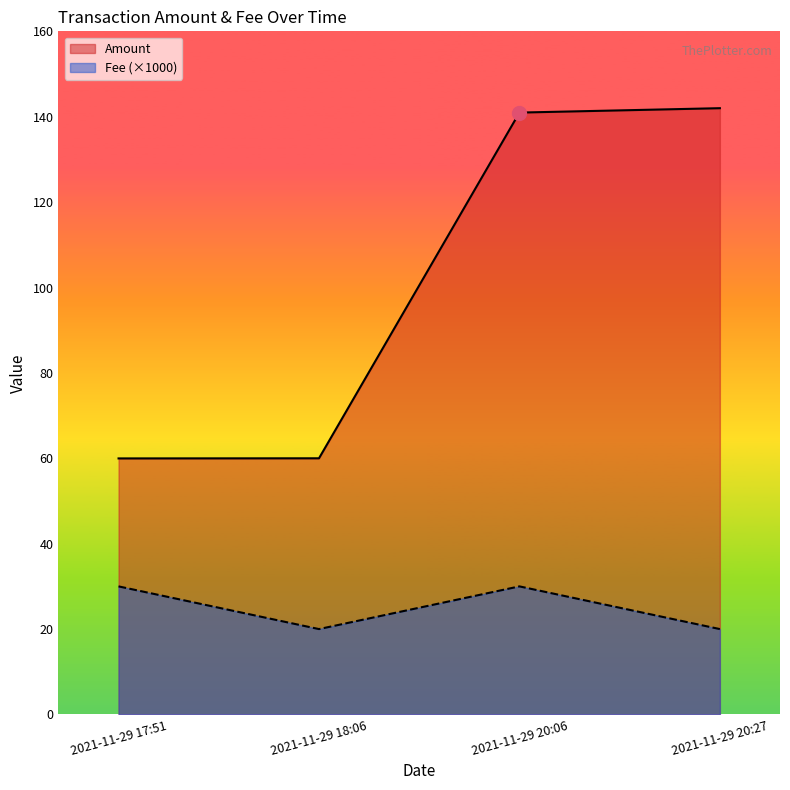

True or false: Fee and Amount intersect in this chart.

False